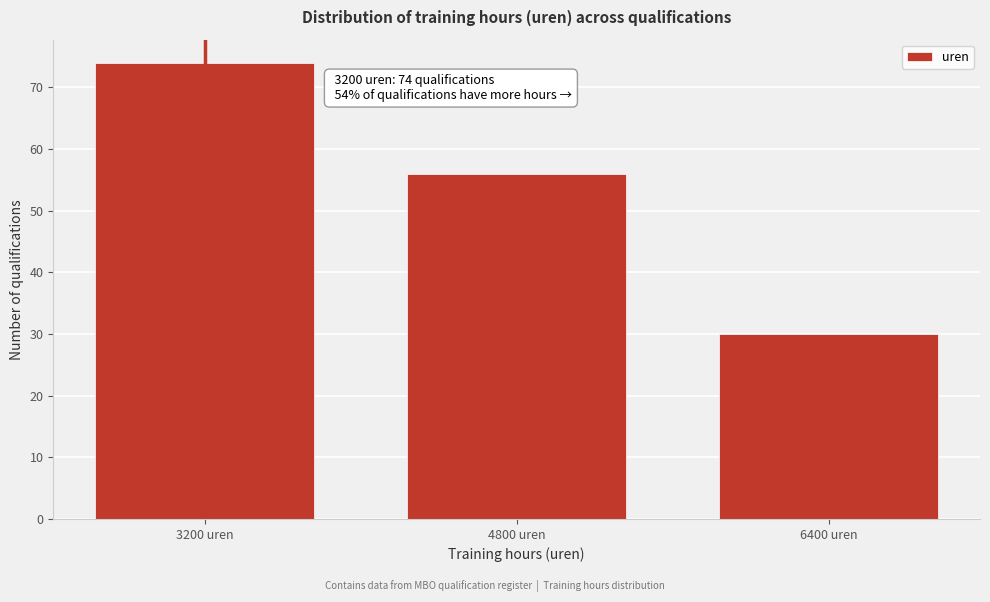

Reading right to left, list all the values displayed in this chart.

30	56	74